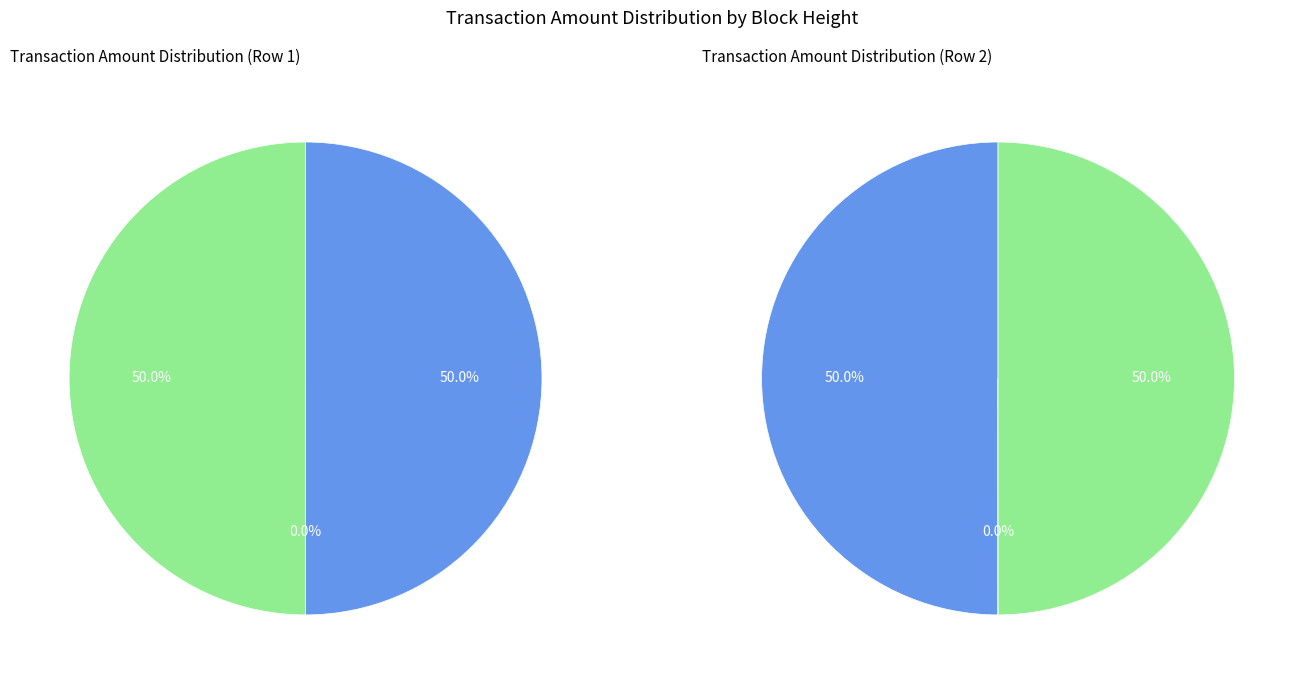

How many slices are in this pie chart?

2